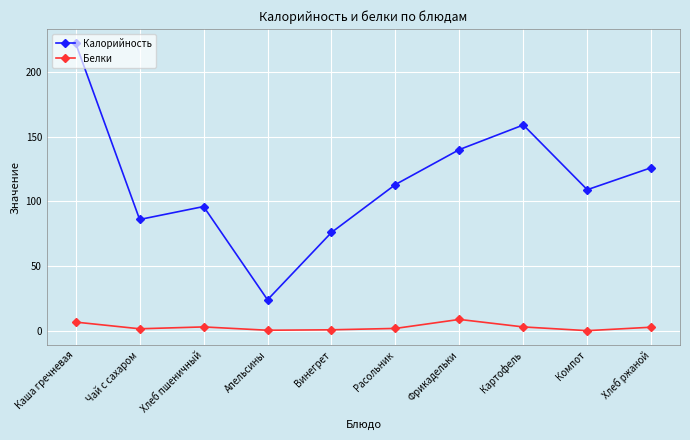

Which series has the largest total across all categories?

Калорийность